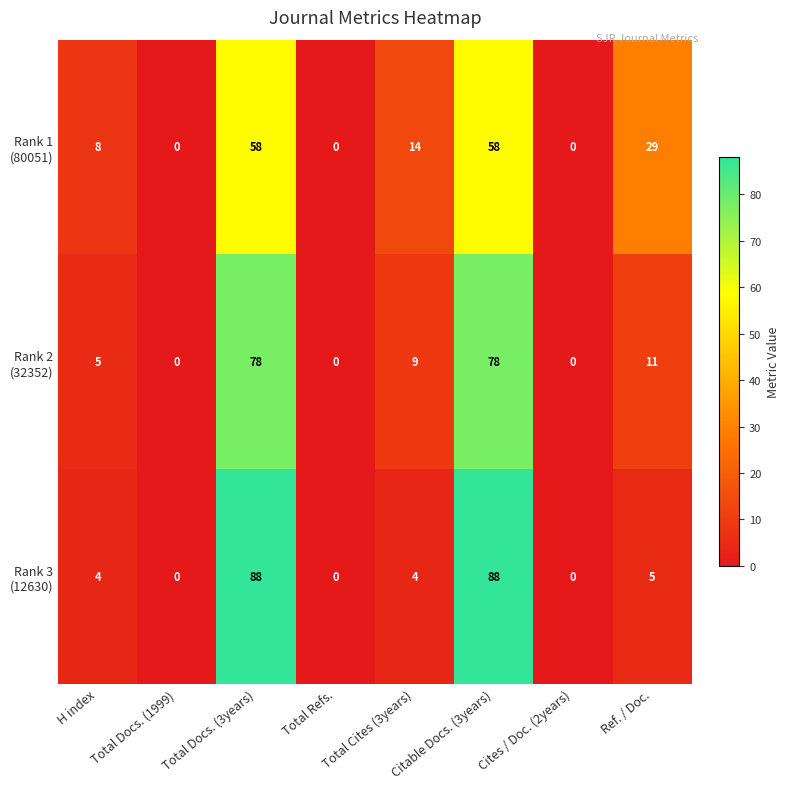

What is the total value across all series at Ref. / Doc.?

45